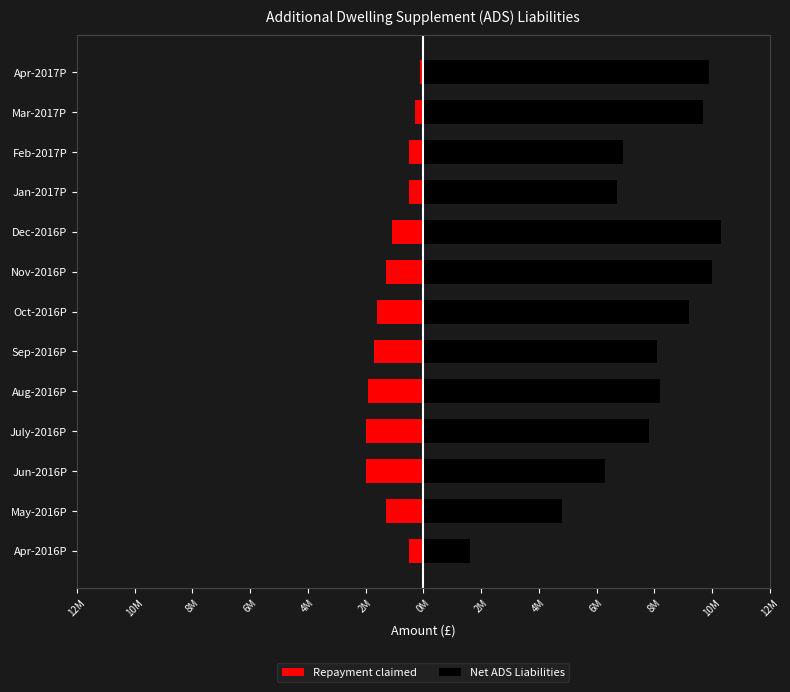

How many bars are there in total?

26